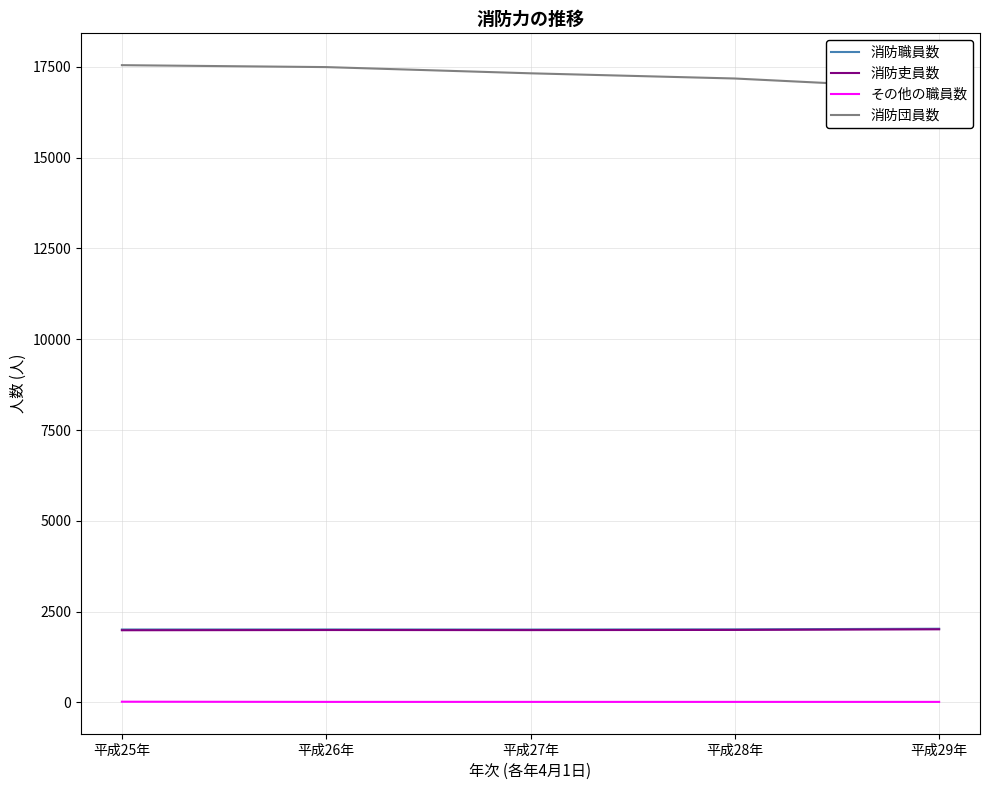

Reading left to right, list all the values displayed in this chart.

消防職員数: 平成25年=2009	平成26年=2010	平成27年=2008	平成28年=2013	平成29年=2030
消防吏員数: 平成25年=1988	平成26年=1994	平成27年=1992	平成28年=1997	平成29年=2014
その他の職員数: 平成25年=21	平成26年=16	平成27年=16	平成28年=16	平成29年=16
消防団員数: 平成25年=17544	平成26年=17491	平成27年=17320	平成28年=17177	平成29年=16900